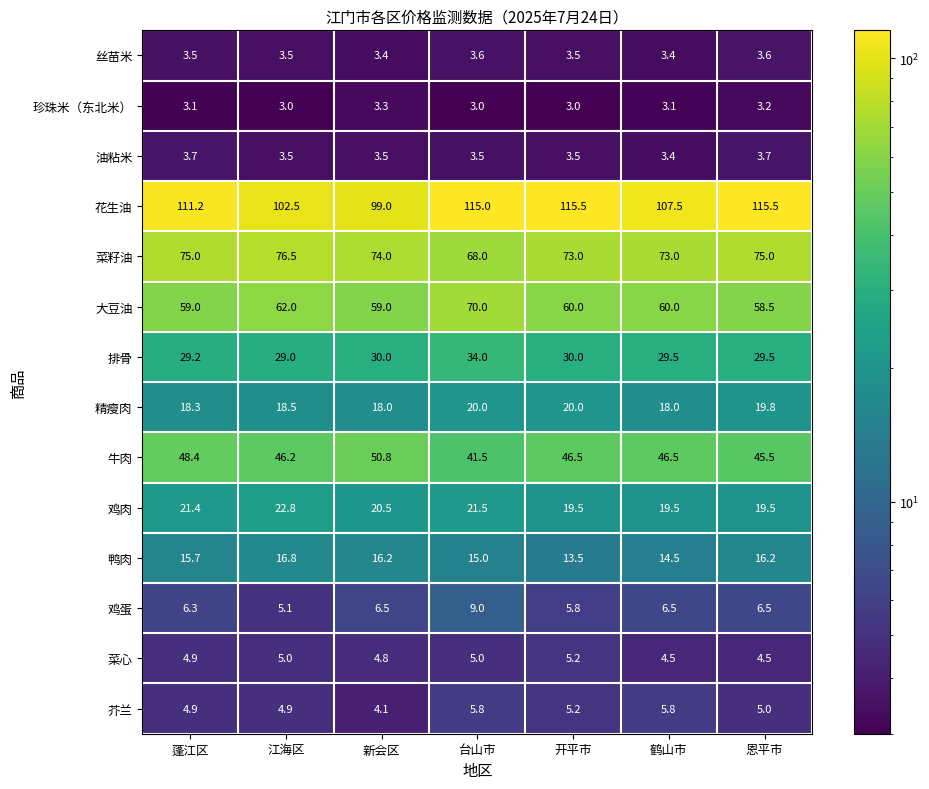

What is the difference between the 牛肉 values at 蓬江区 and 新会区?

2.4